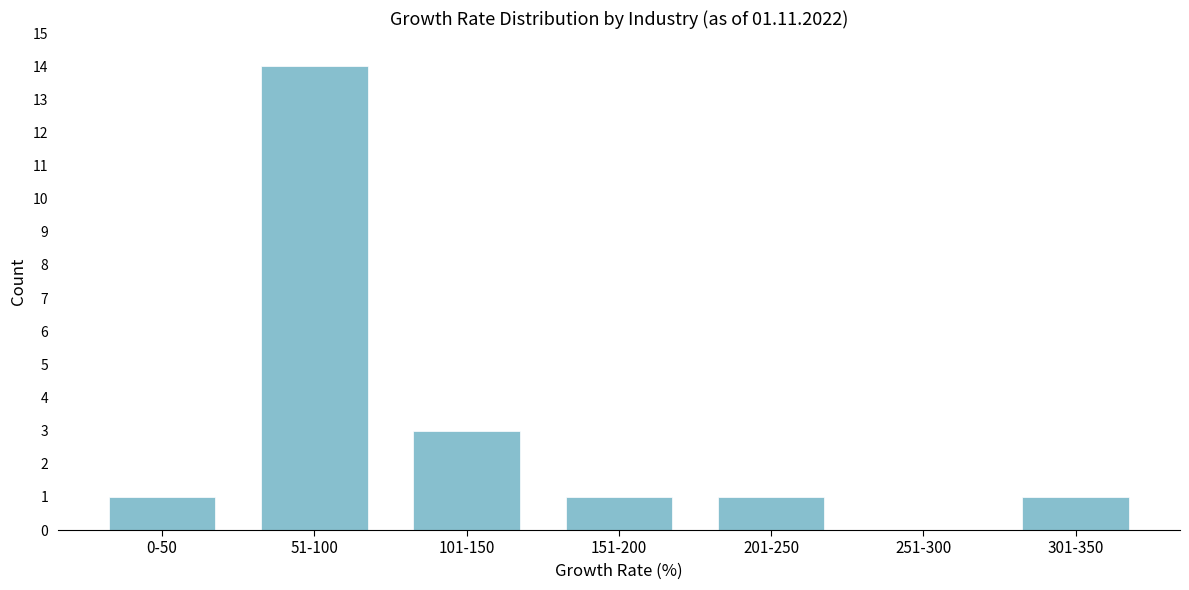

Reading left to right, transcribe all the data shown in this chart.

0-50=1	51-100=14	101-150=3	151-200=1	201-250=1	251-300=0	301-350=1